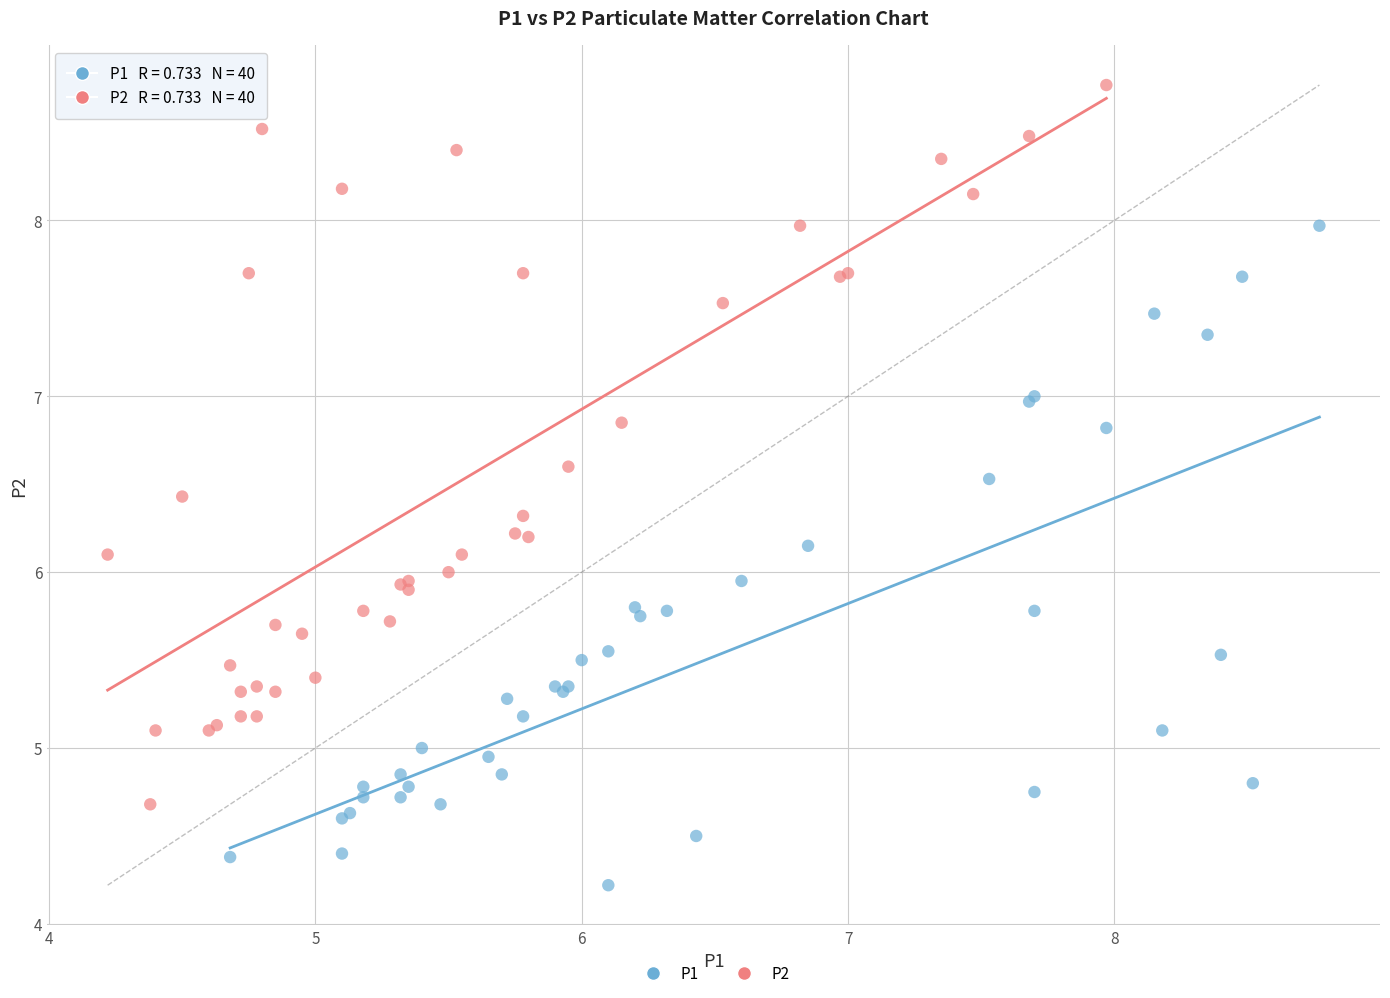

Which series reaches the minimum Y coordinate?

P1